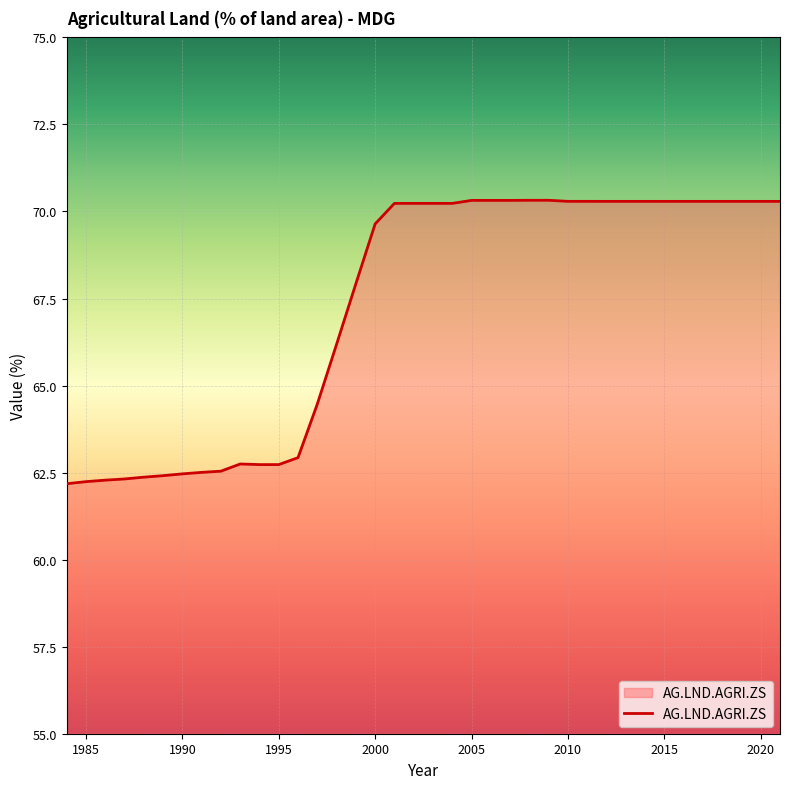

Does the chart display data point markers on the line(s)?

No